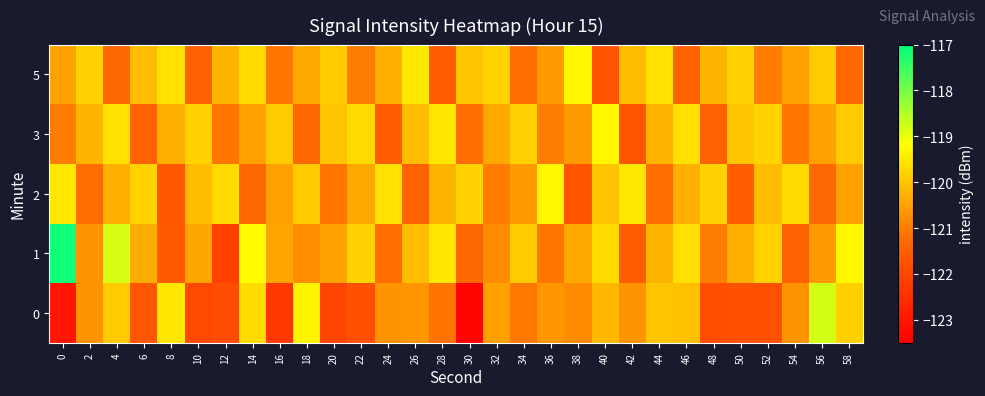

Which series has the widest spread of values?

1